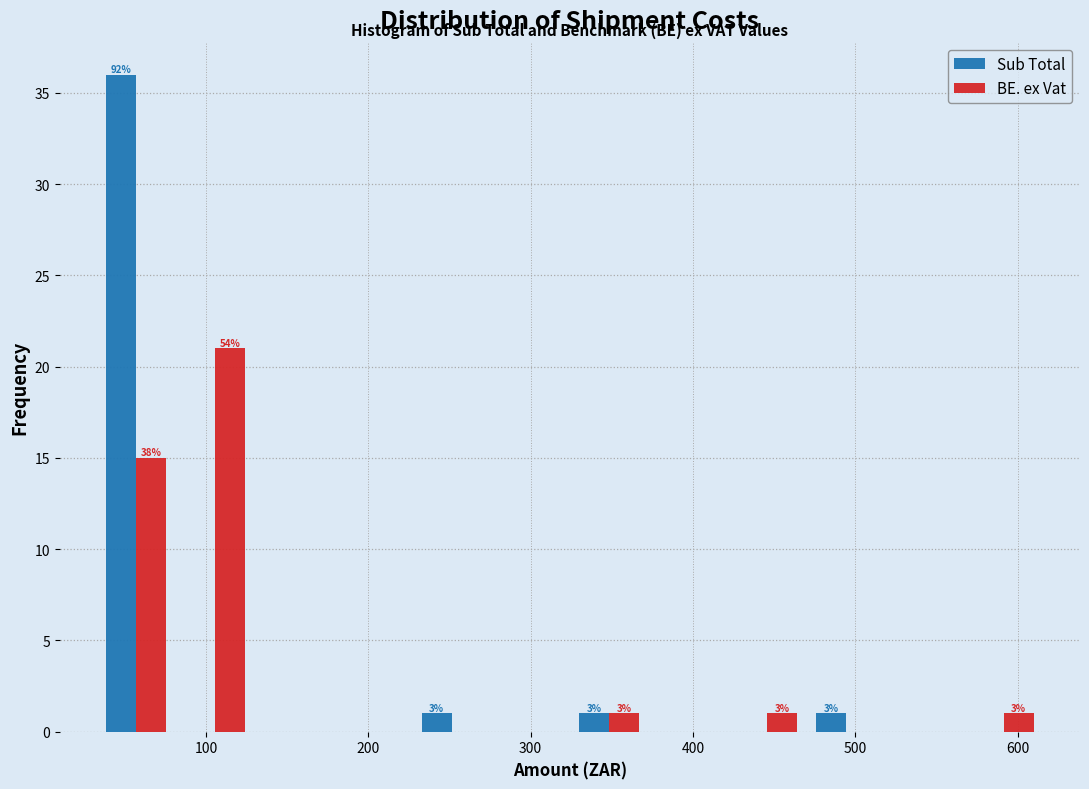

In the Sub Total series, which range on the x-axis has the tallest bar?

30 to 80